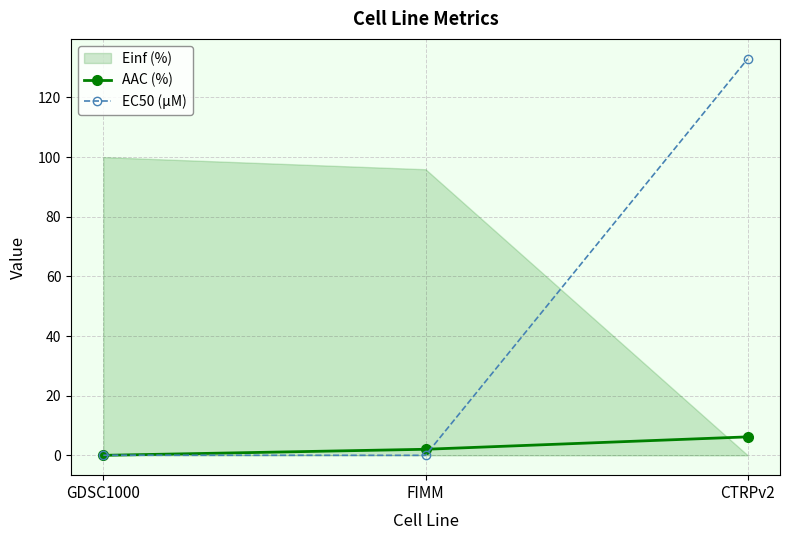

What is the label of the 1st point from the right?

CTRPv2